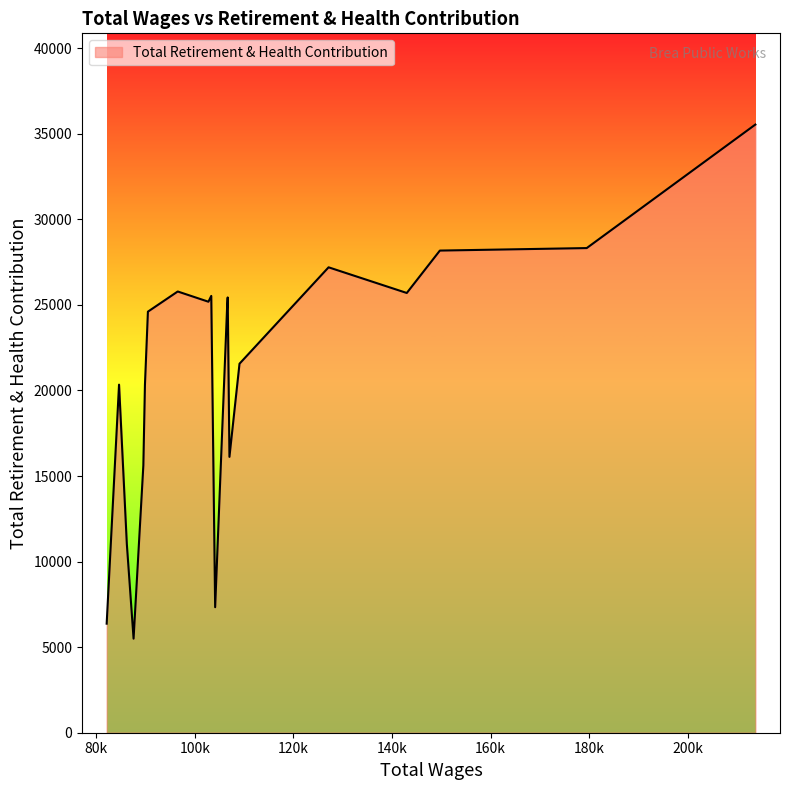

What is the average value?

21024